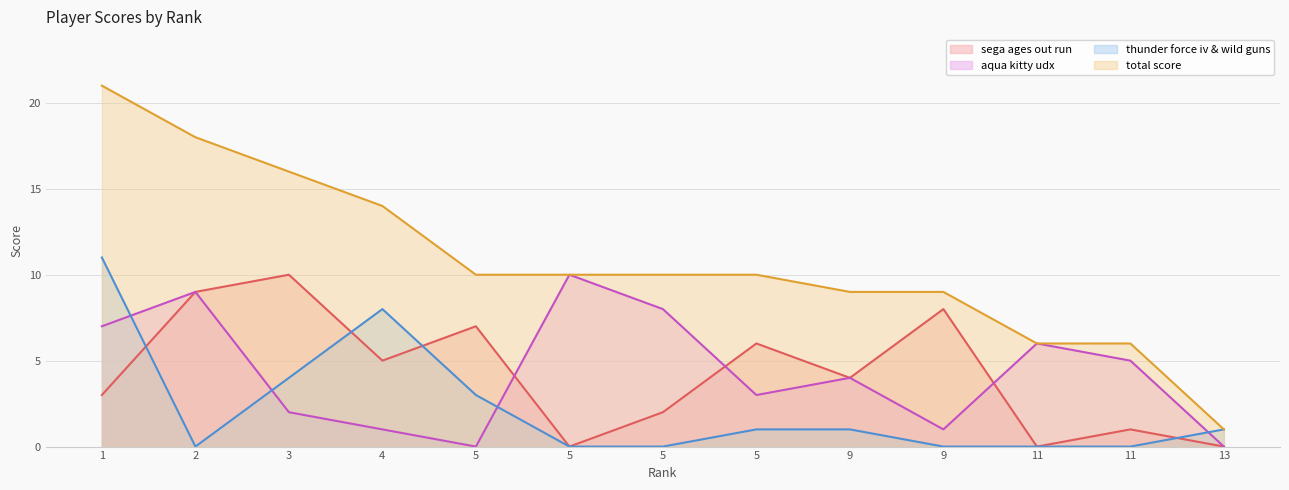

True or false: thunder force iv & wild guns and total score cross at least once.

False